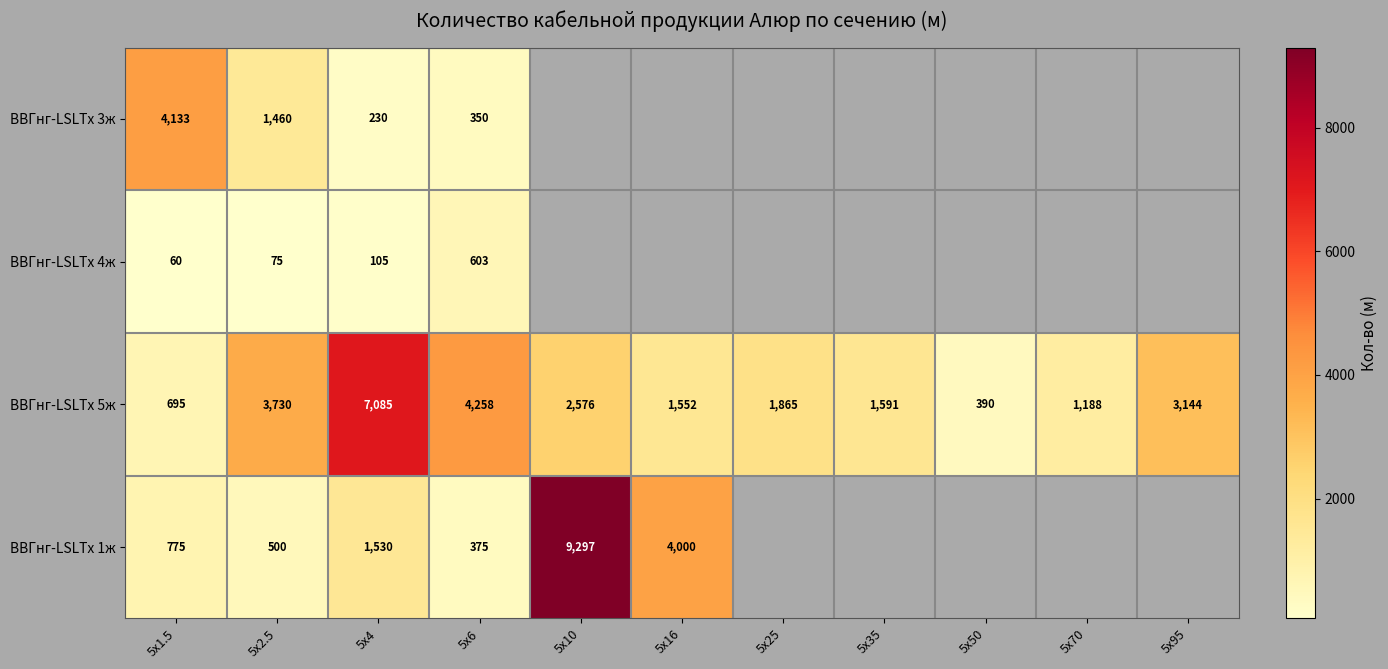

How many distinct data groups are displayed?

4